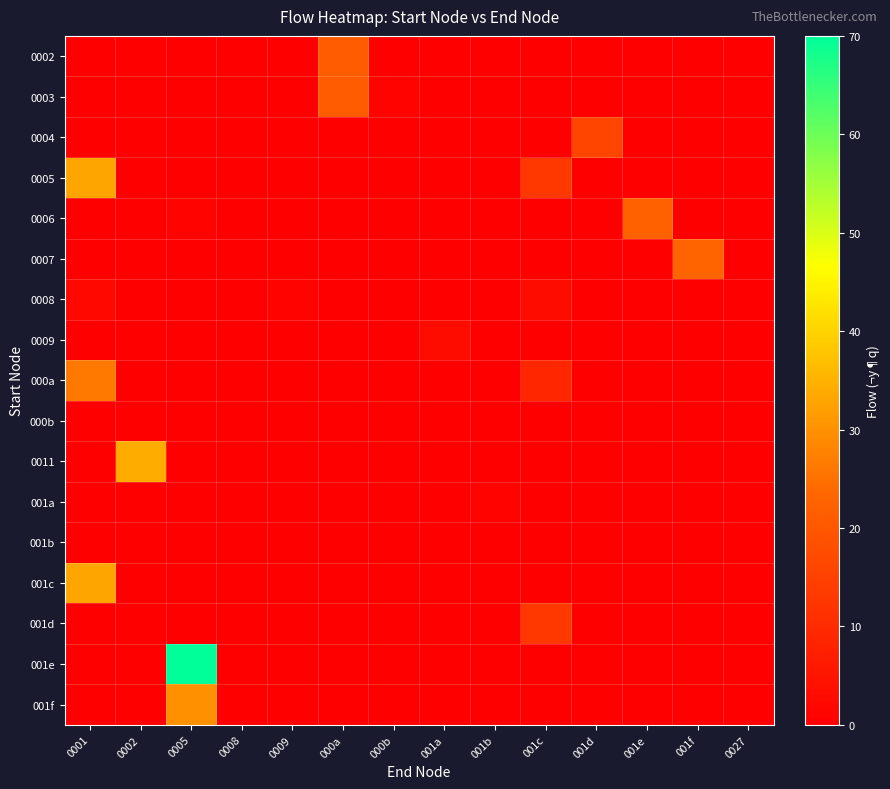

At how many categories does at least one series exceed 58?

1